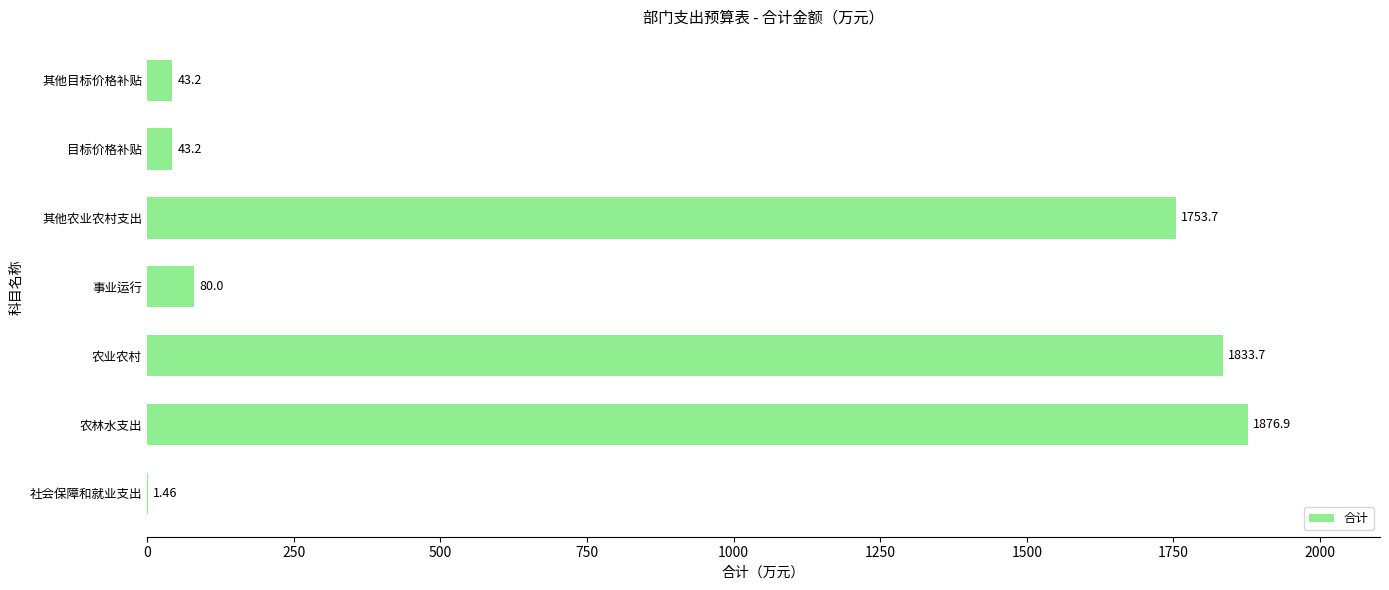

Which label corresponds to the largest value in the chart?

农林水支出